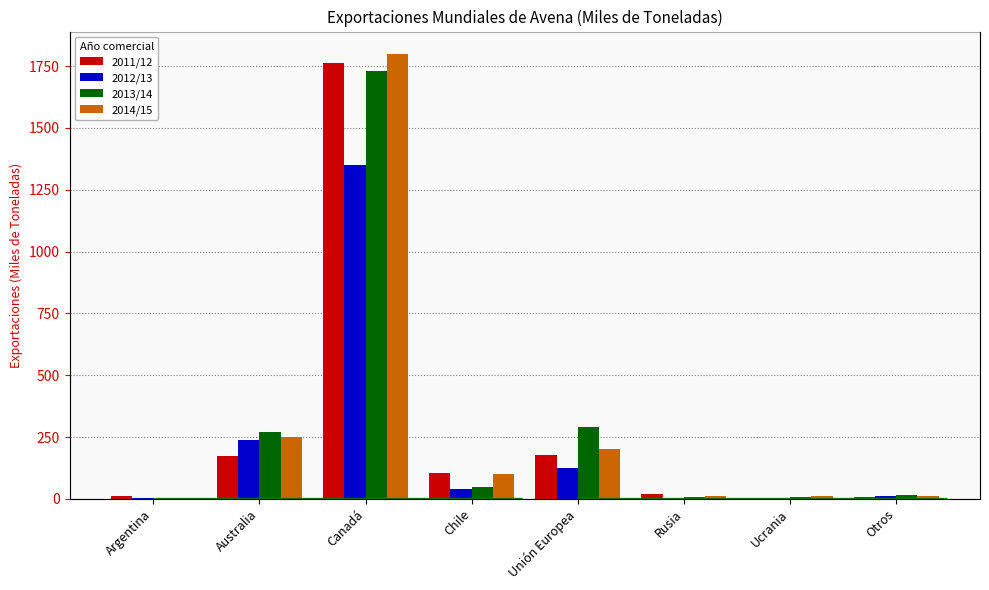

The 2013/14 series shows 14 at Otros. True or false?

True